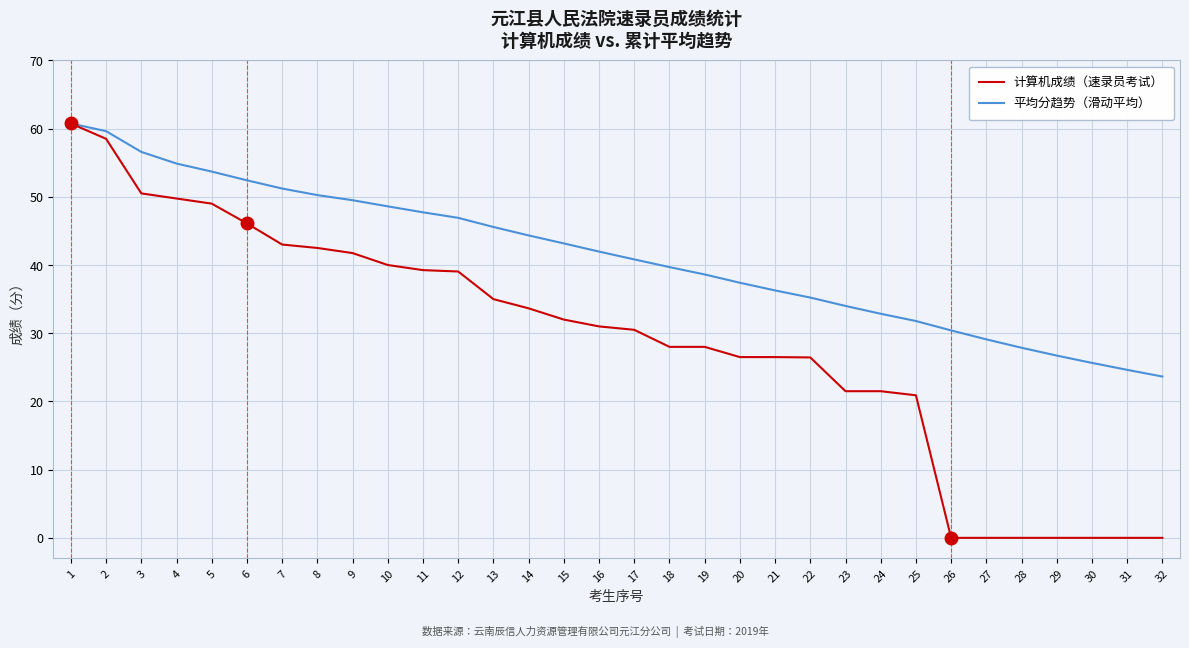

Which series has the largest range (max minus min)?

计算机成绩（速录员考试）